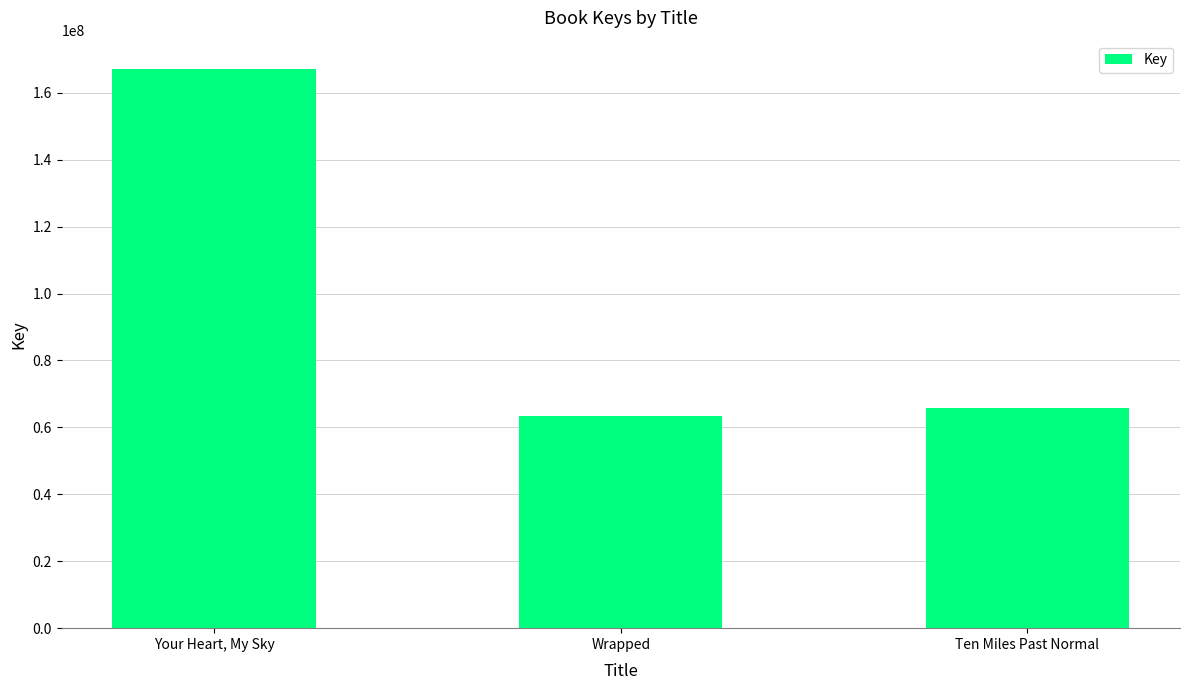

At which label does the data first exceed 65942651?

Your Heart, My Sky